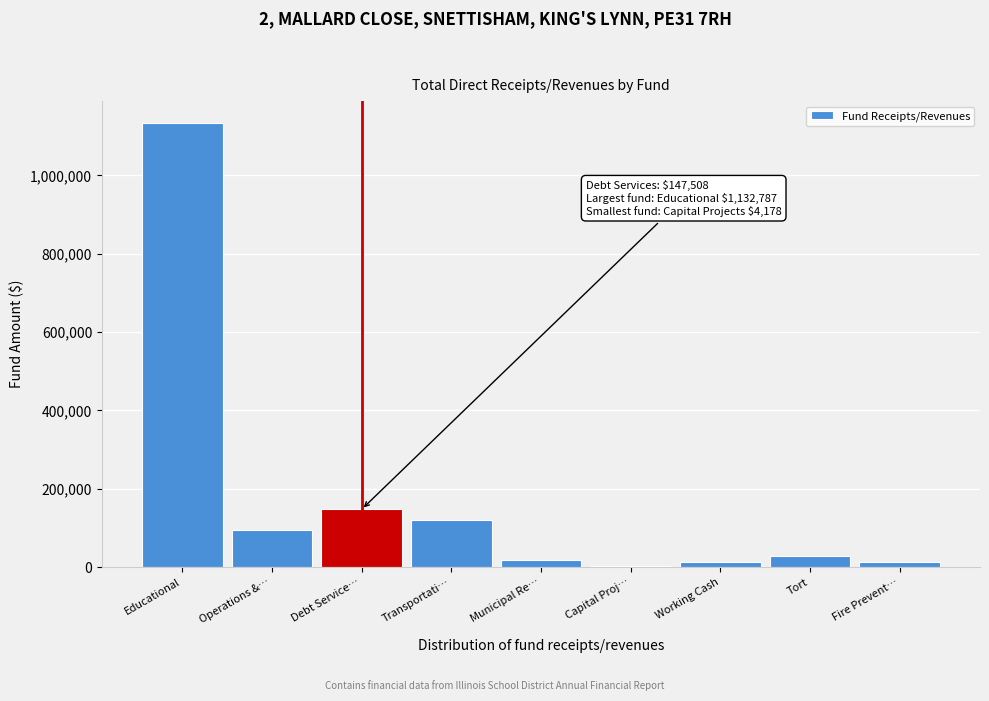

At which category does the chart reach its peak across all series?

Educational